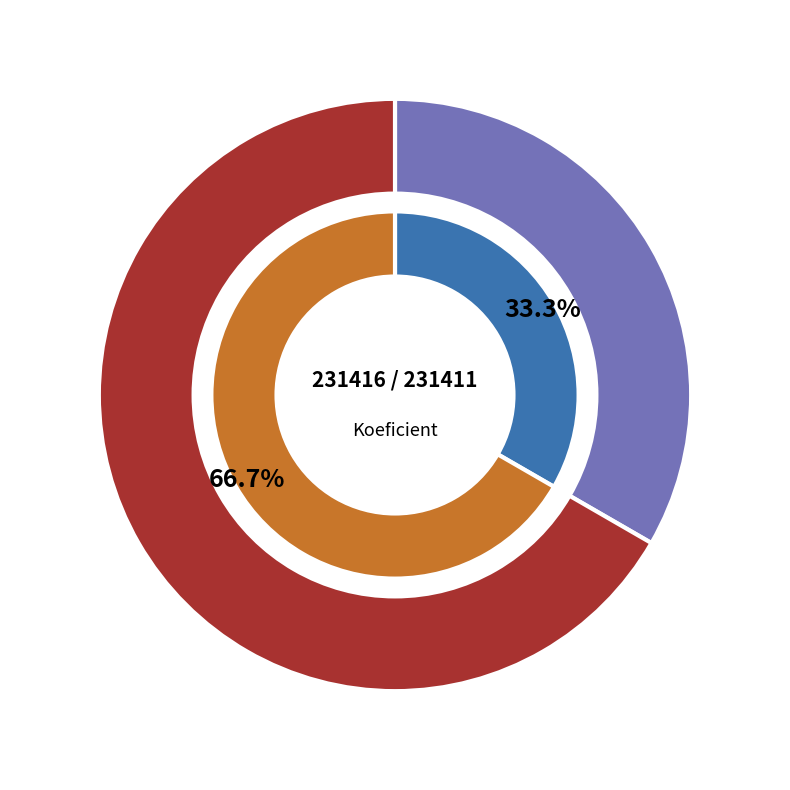

Approximately how many times larger is the value at 231411 compared to 231416?

2.0